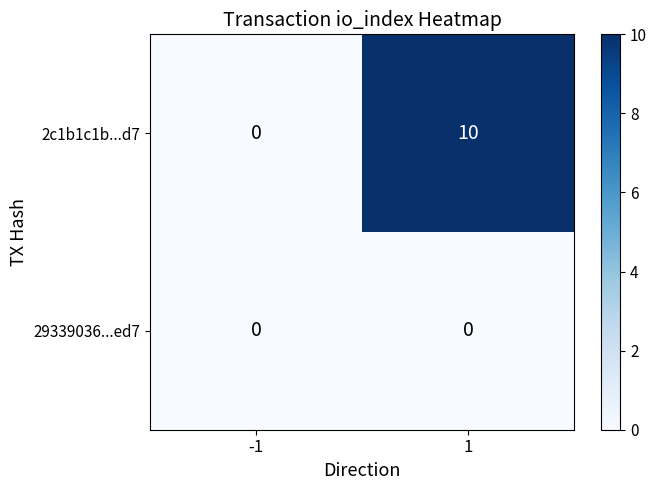

Between -1 and 1, which series saw the biggest shift?

2c1b1c1b...d7